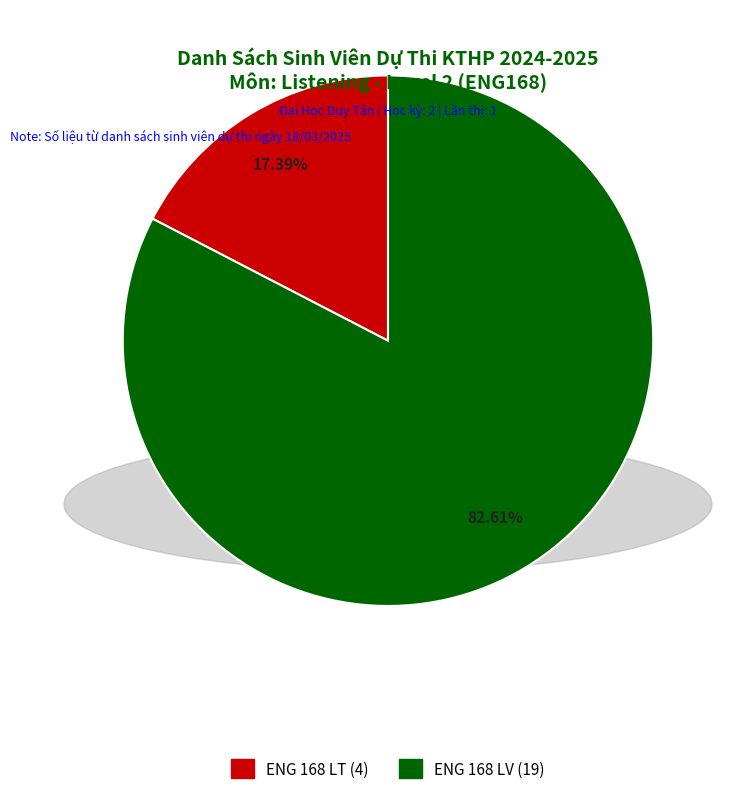

Does any single category account for the majority?

Yes